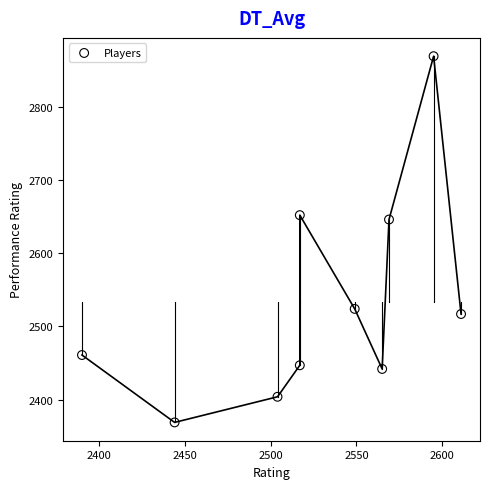

What is the average Y value?

2533